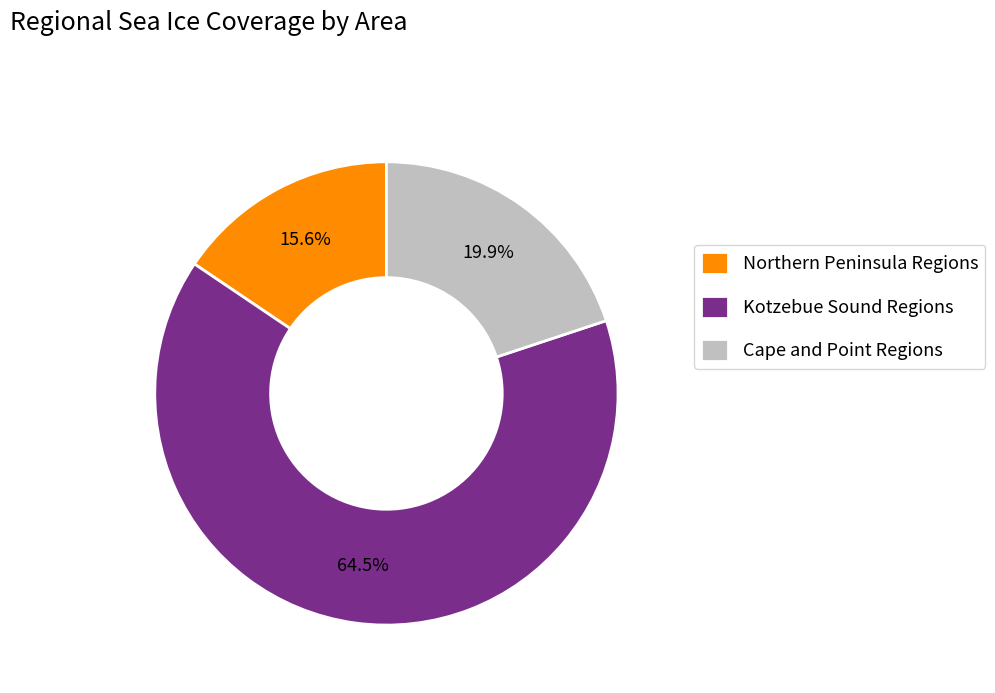

Count the number of slices in the pie.

3